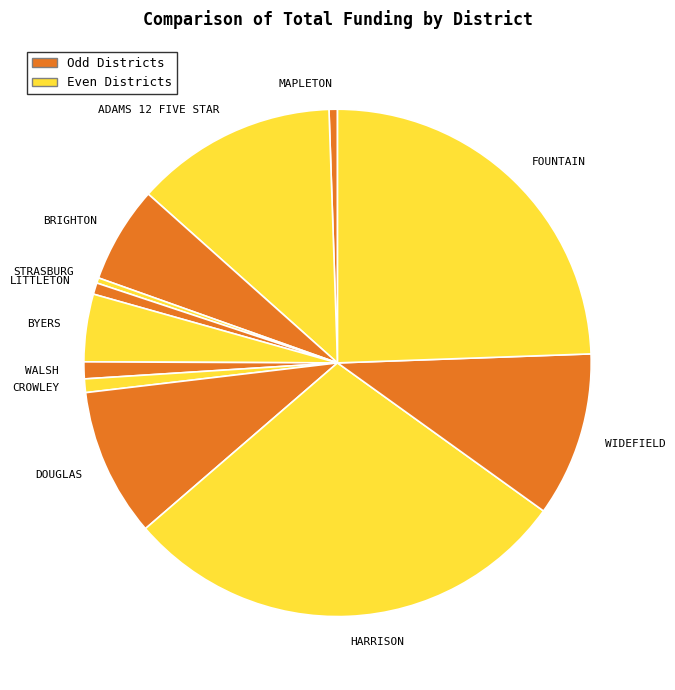

Combined, do ADAMS 12 FIVE STAR and WALSH account for over 50%?

No